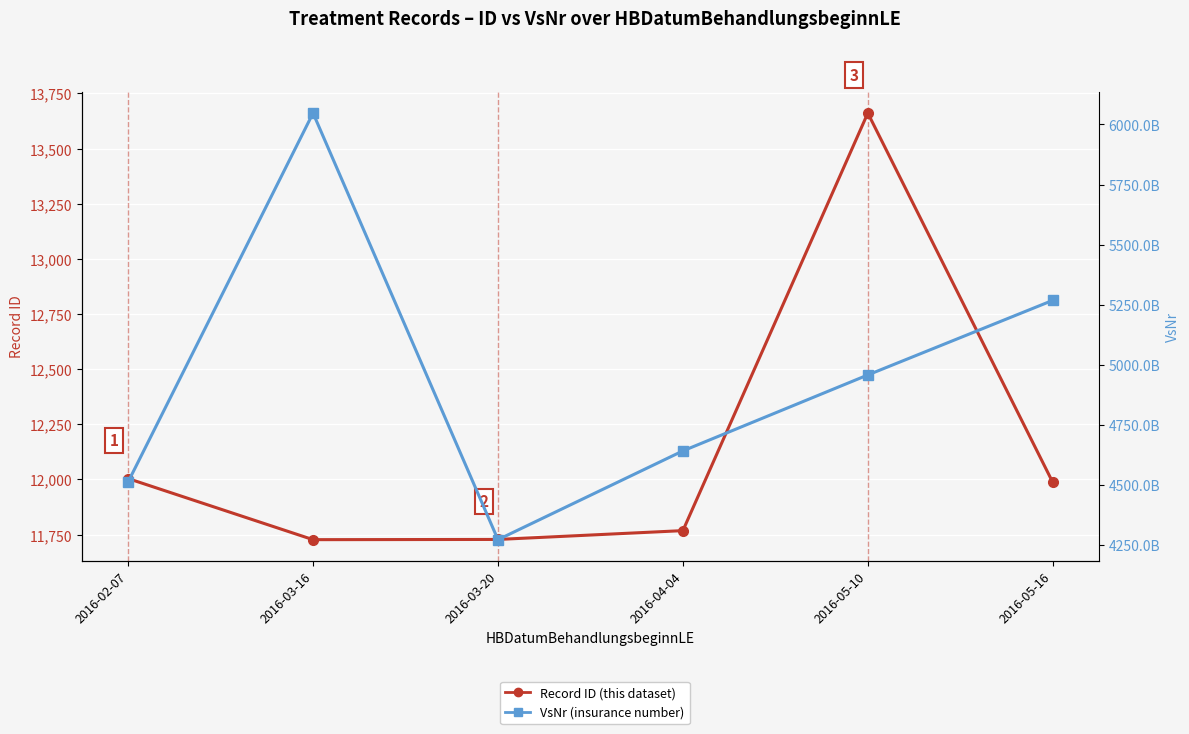

Reading left to right, what are all the values shown in this chart?

ID (Record Number): 2016-02-07=12004	2016-03-16=11727	2016-03-20=11728	2016-04-04=11768	2016-05-10=13661	2016-05-16=11987
VsNr: 2016-02-07=4513240403	2016-03-16=6047110706	2016-03-20=4273070803	2016-04-04=4642221209	2016-05-10=4958051007	2016-05-16=5268260906